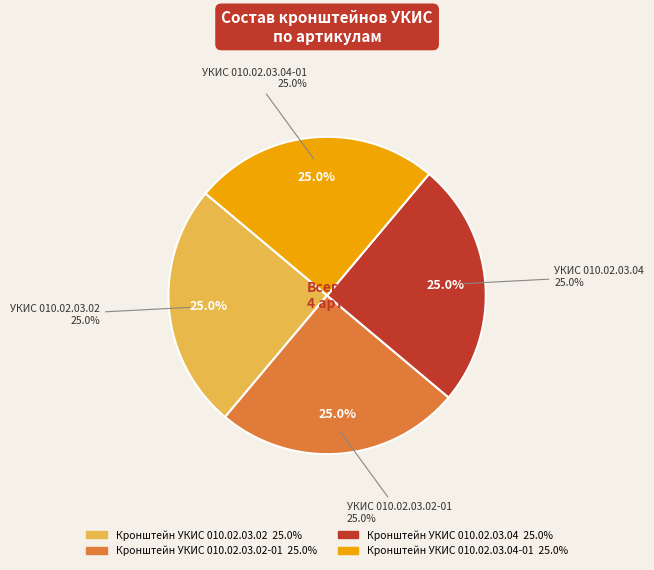

Count the number of slices in the pie.

4